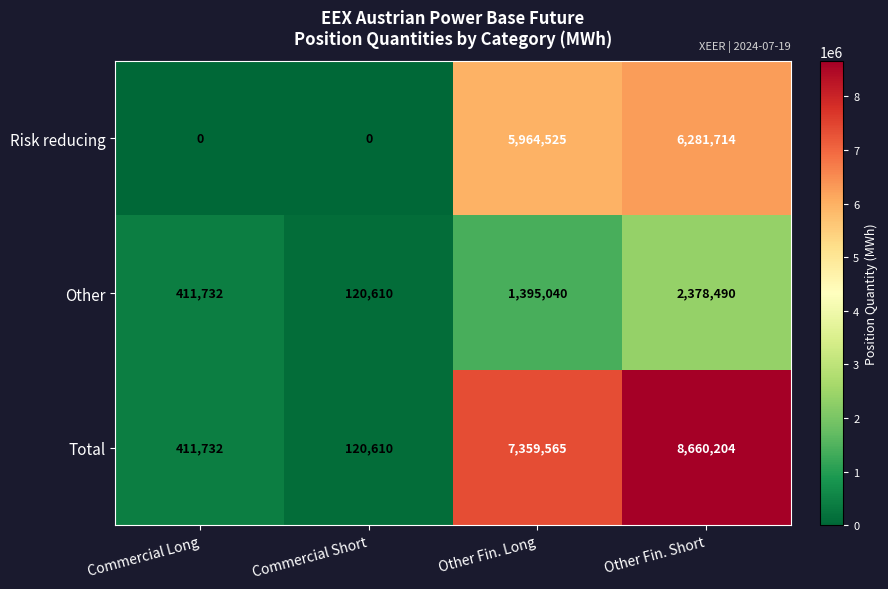

What is the spread (max minus min) of values at Commercial Short?

120610